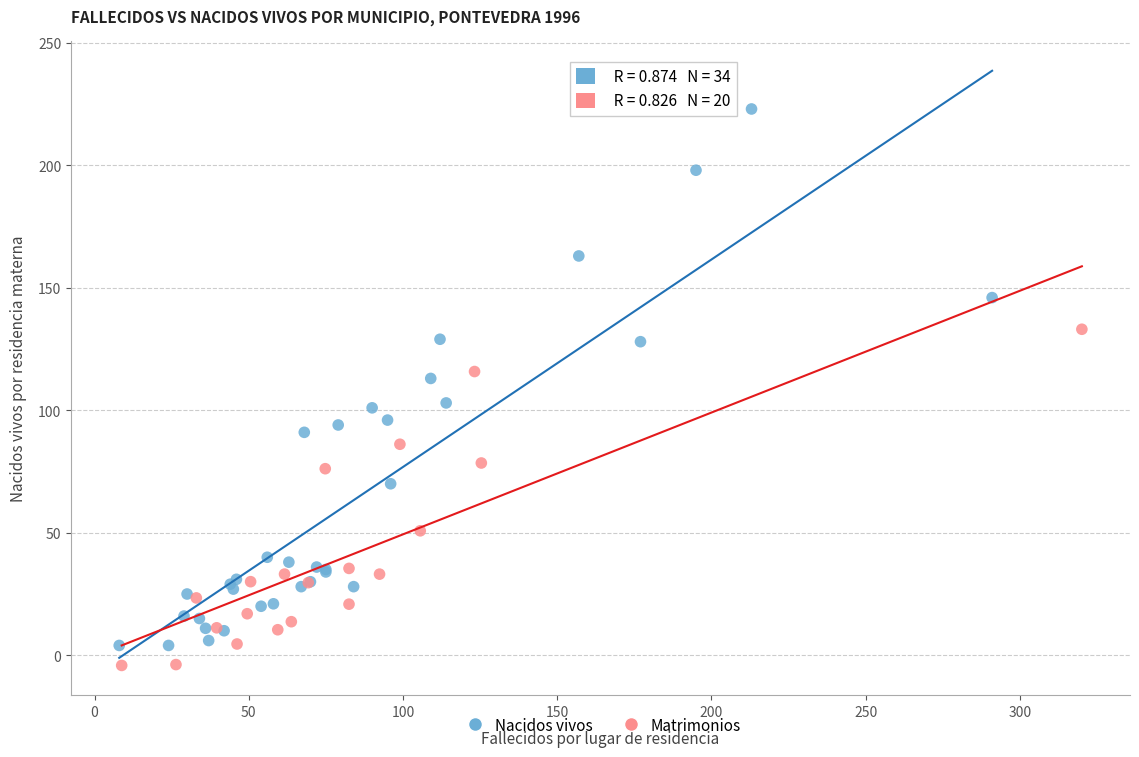

Which series has the largest Y range (max minus min)?

Nacidos vivos